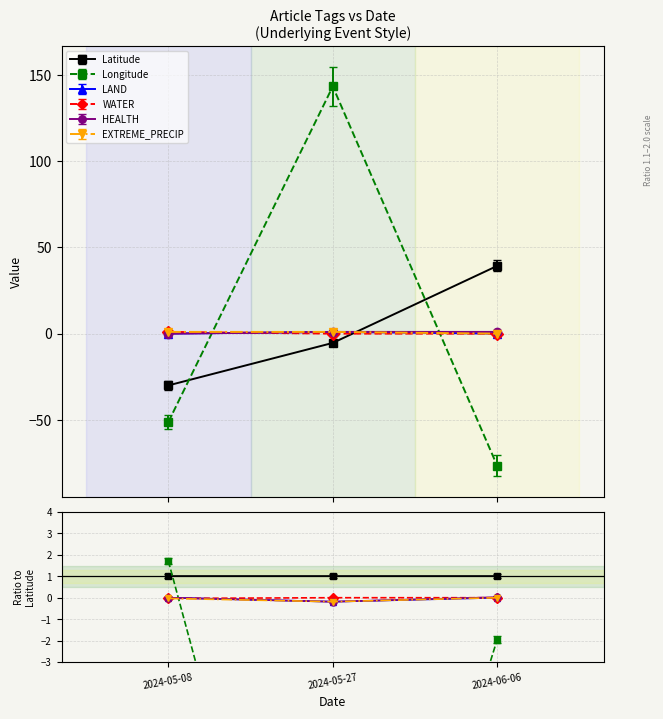

What are all the series names shown in the legend?

Latitude, Longitude, LAND, WATER, HEALTH, EXTREME_PRECIP